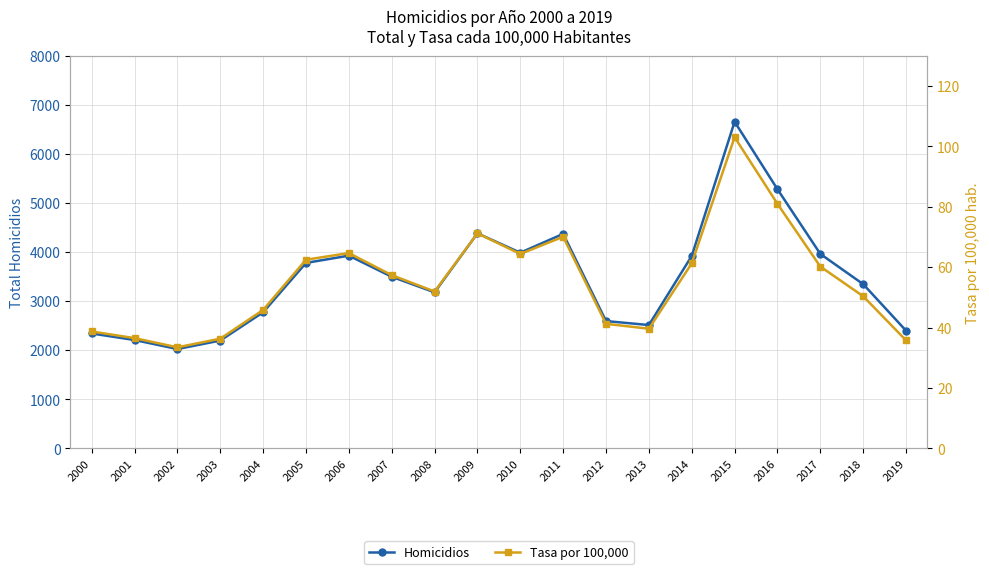

How many interior local valleys does the Tasa por 100,000 series have?

4